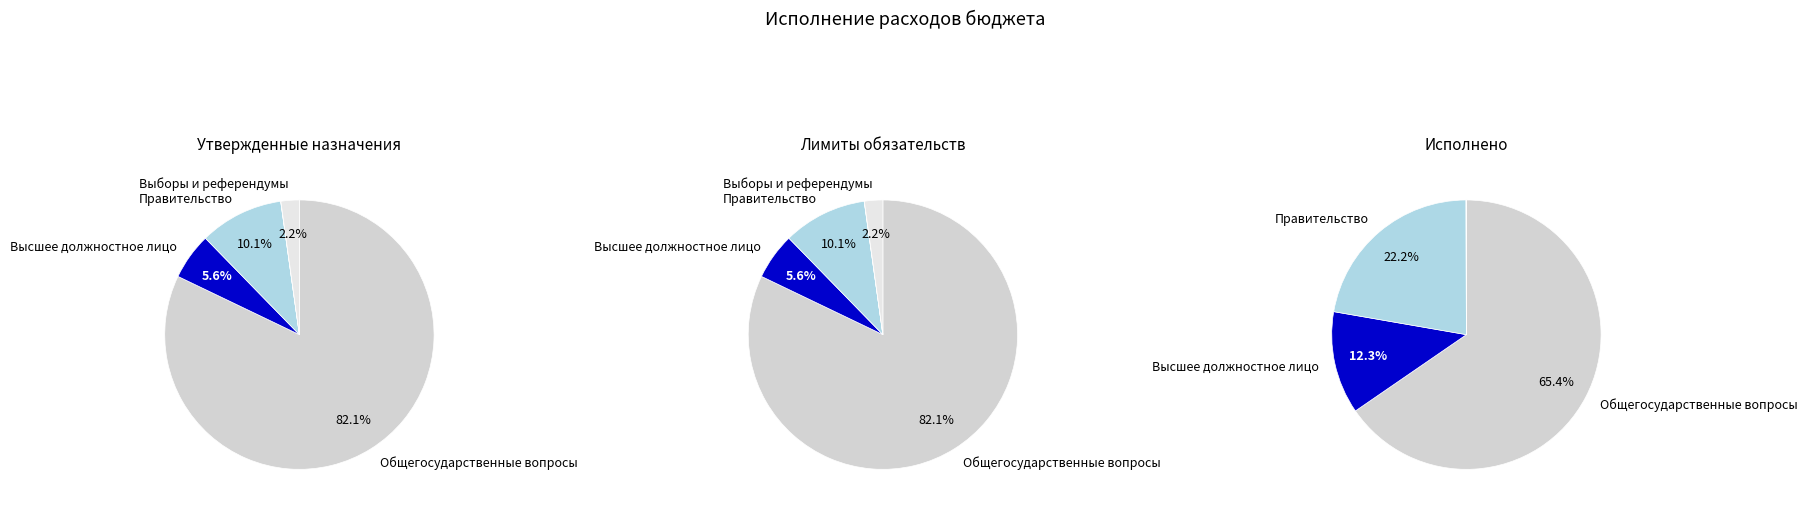

What percentage is the Функционирование Правительства slice, to the nearest percent?

22%